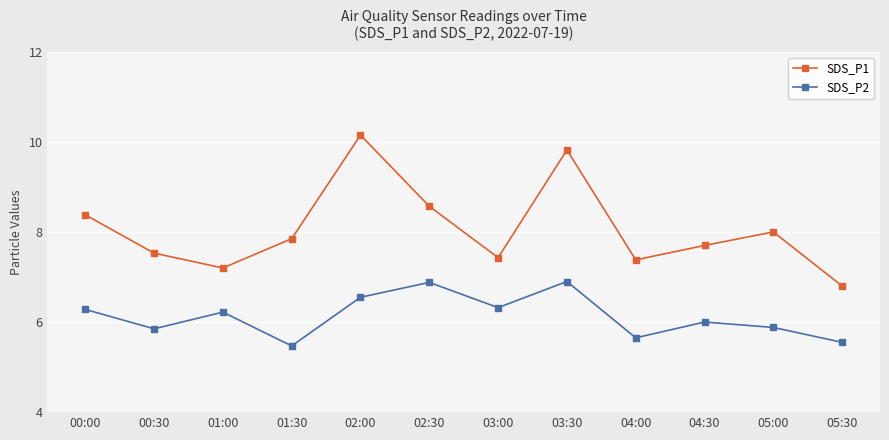

True or false: SDS_P2 and SDS_P1 cross at least once.

False